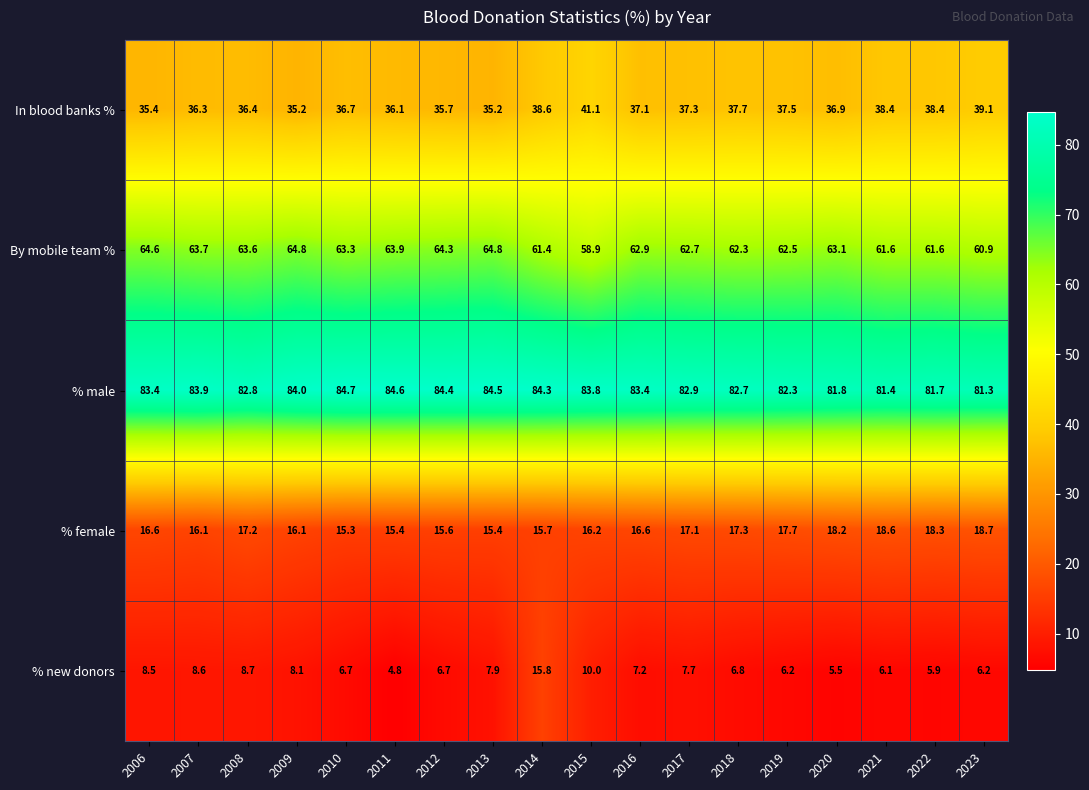

How many distinct data groups are displayed?

5